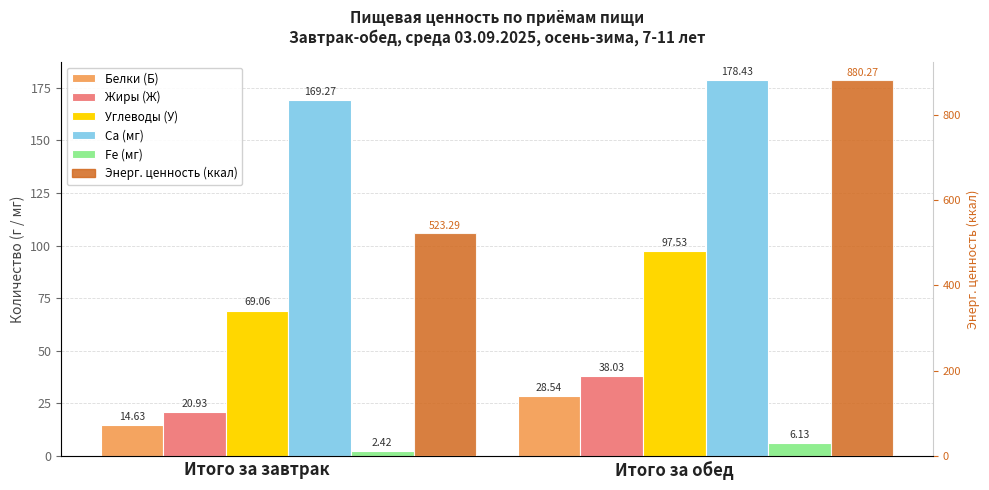

What is the difference between the maximum and minimum values in the Белки (Б) series?

13.9